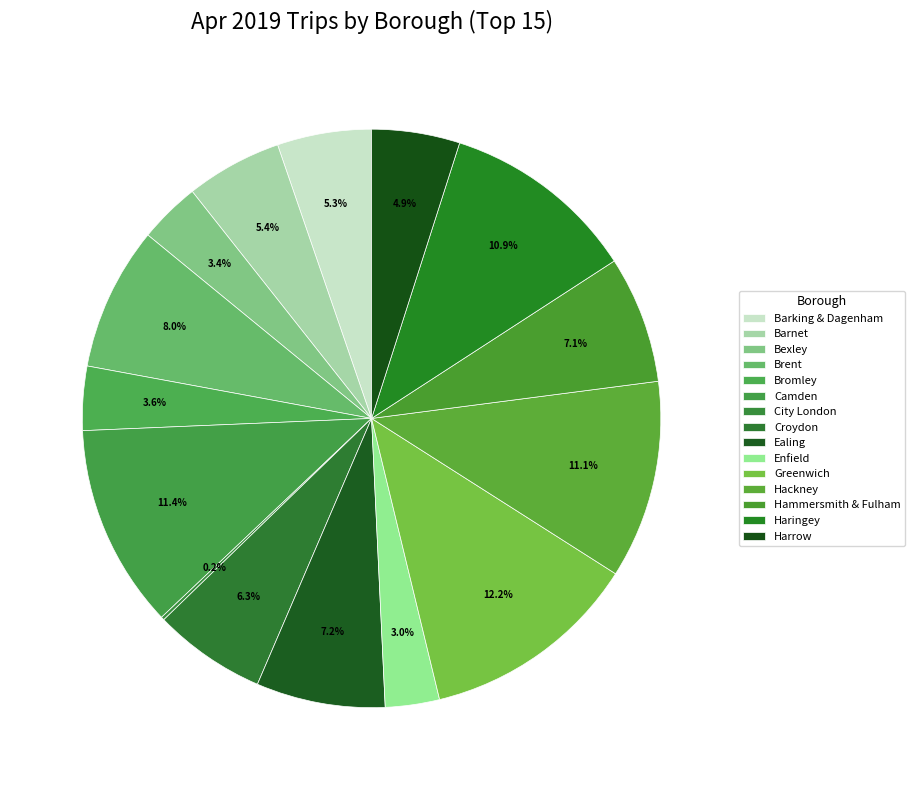

How many segments does this pie chart have?

15